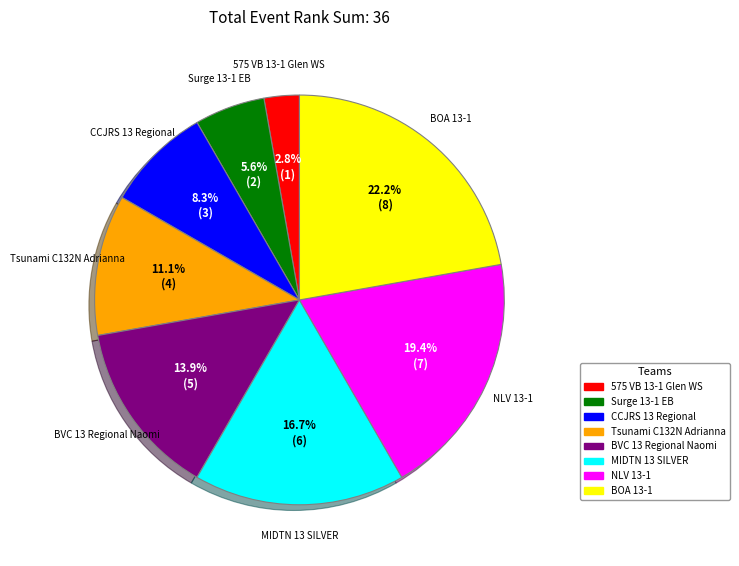

What percentage is the MIDTN 13 SILVER slice, to the nearest percent?

17%